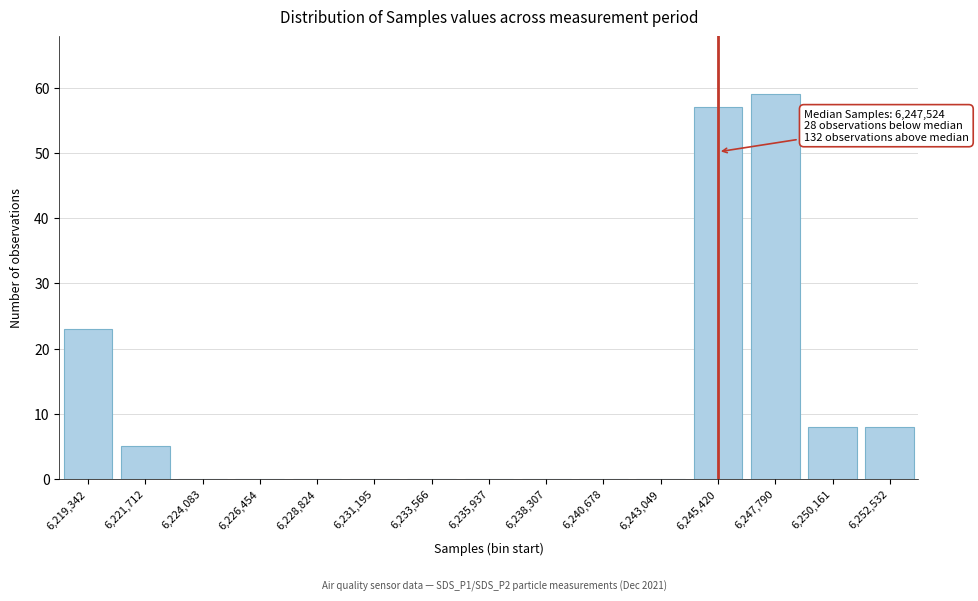

Reading left to right, transcribe all the data shown in this chart.

6,219,342=23	6,221,712=5	6,224,083=0	6,226,454=0	6,228,824=0	6,231,195=0	6,233,566=0	6,235,937=0	6,238,307=0	6,240,678=0	6,243,049=0	6,245,420=57	6,247,790=59	6,250,161=8	6,252,532=8